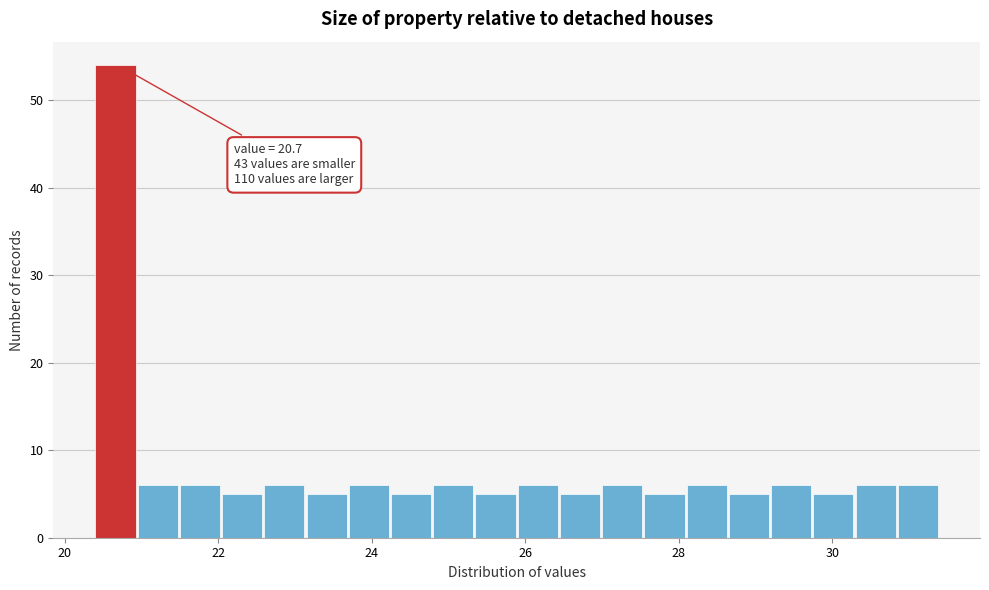

Read against the x-axis, roughly where is the centre of the tallest bar?

20.6